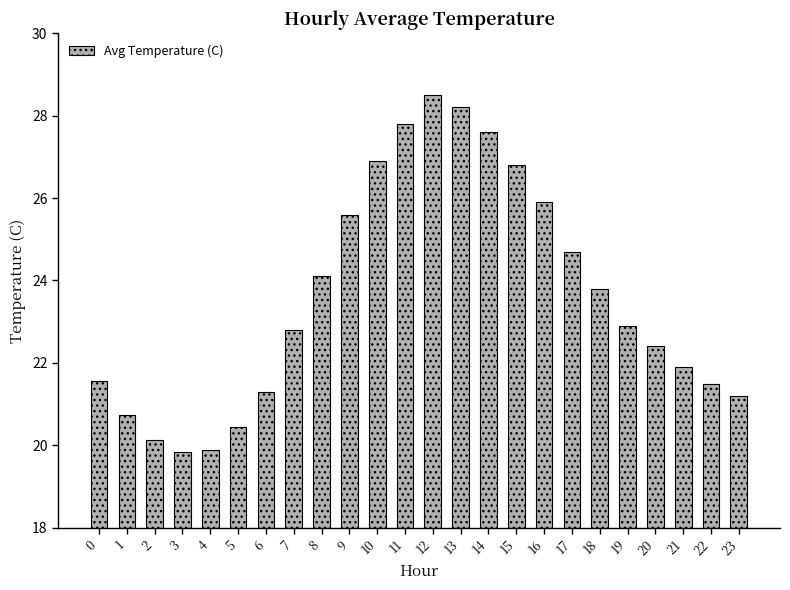

What is the greatest value displayed?

28.5